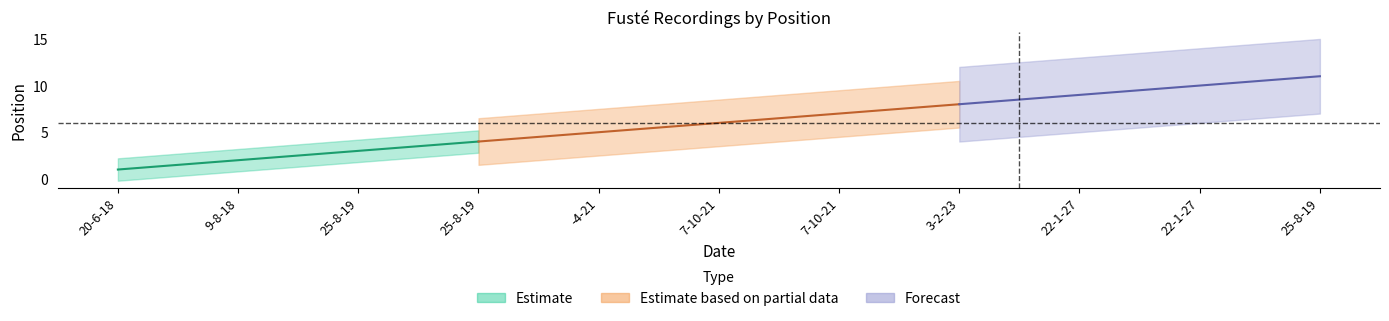

Count the number of categories in the chart.

11